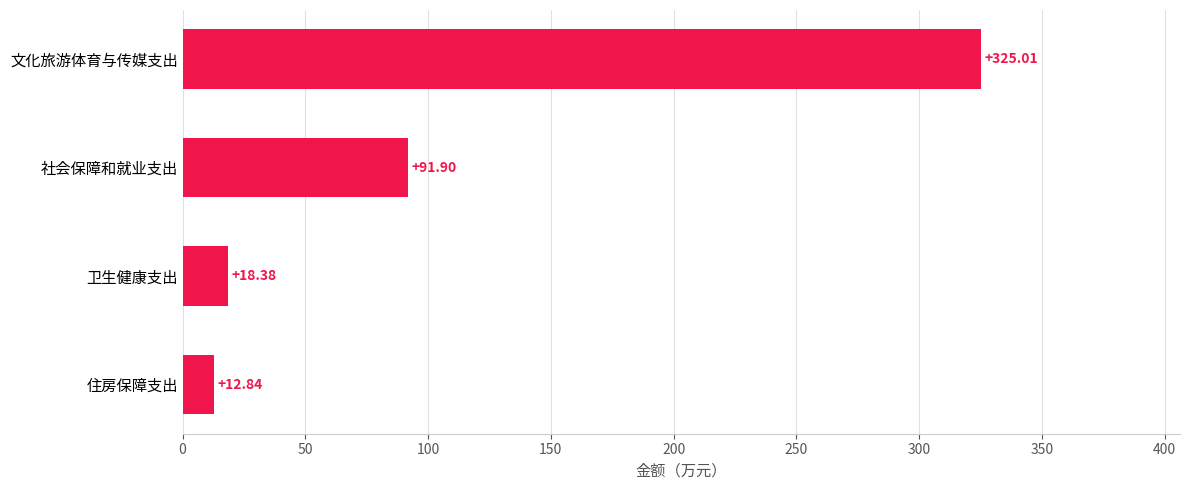

How many distinct data groups are displayed?

1